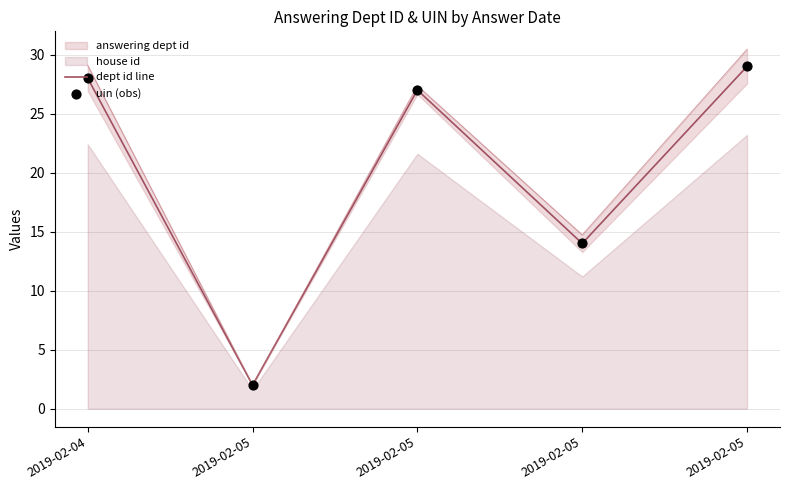

Which series has the largest total across all categories?

dept id line